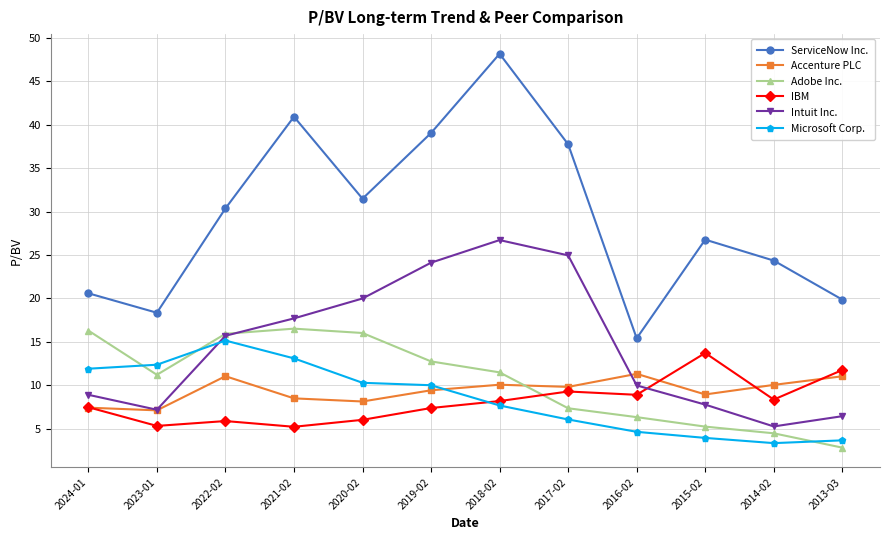

The value of Intuit Inc. at 2017-02 is 35.6. True or false?

False